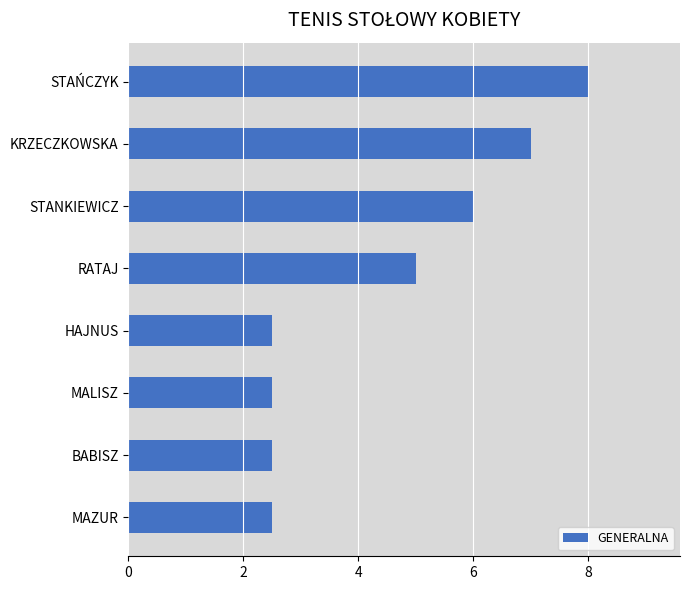

How many bars are there in total?

8